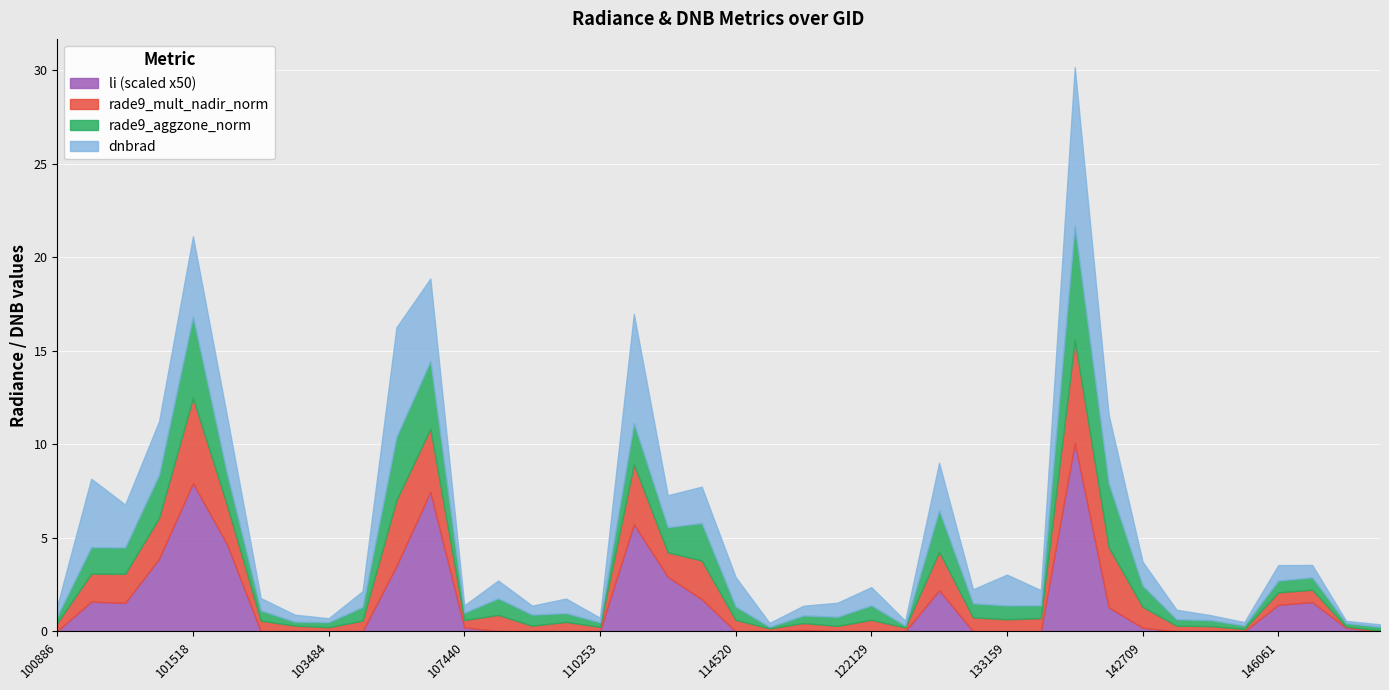

Reading left to right, extract all data points from this chart.

dnbrad: 0.5	3.7	2.3	2.9	4.3	3.1	0.7	0.4	0.2	0.8	5.8	4.4	0.4	1.0	0.5	0.8	0.2	5.8	1.7	1.9	1.6	0.2	0.5	0.8	1.0	0.3	2.5	0.8	1.7	0.8	8.5	3.7	1.3	0.5	0.3	0.2	0.8	0.7	0.1	0.1
rade9_aggzone_norm: 0.4	1.4	1.4	2.3	4.3	1.7	0.5	0.2	0.3	0.7	3.4	3.6	0.4	0.9	0.6	0.5	0.2	2.2	1.3	2.0	0.7	0.1	0.4	0.5	0.8	0.1	2.2	0.8	0.7	0.7	6.1	3.4	1.1	0.3	0.3	0.2	0.6	0.7	0.2	0.2
rade9_mult_nadir_norm: 0.4	1.5	1.6	2.2	4.6	2.1	0.6	0.3	0.2	0.6	3.5	3.4	0.4	0.9	0.3	0.5	0.2	3.2	1.3	2.1	0.6	0.2	0.4	0.3	0.6	0.2	2.1	0.8	0.6	0.7	5.5	3.2	1.1	0.3	0.3	0.1	0.7	0.7	0.1	0.1
li: 0.0	0.0	0.0	0.1	0.2	0.1	0.0	0.0	0.0	0.0	0.1	0.1	0.0	0.0	0.0	0.0	0.0	0.1	0.1	0.0	0.0	0.0	0.0	0.0	0.0	0.0	0.0	0.0	0.0	0.0	0.2	0.0	0.0	0.0	0.0	0.0	0.0	0.0	0.0	0.0